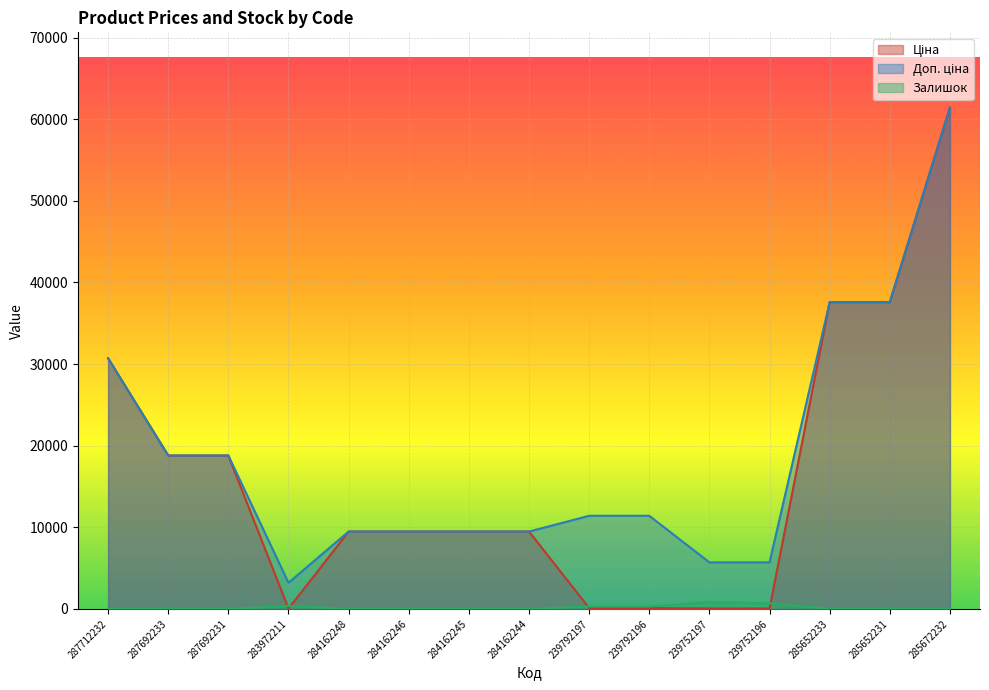

How many values in the Доп. ціна series are below 11410?

7